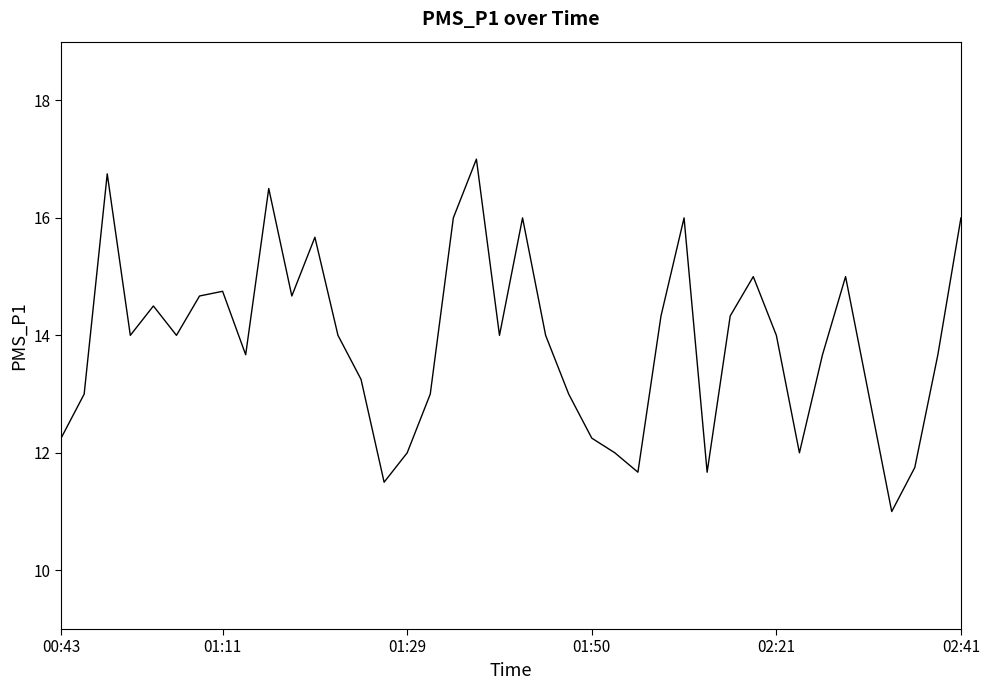

Does the chart have visible grid lines?

No